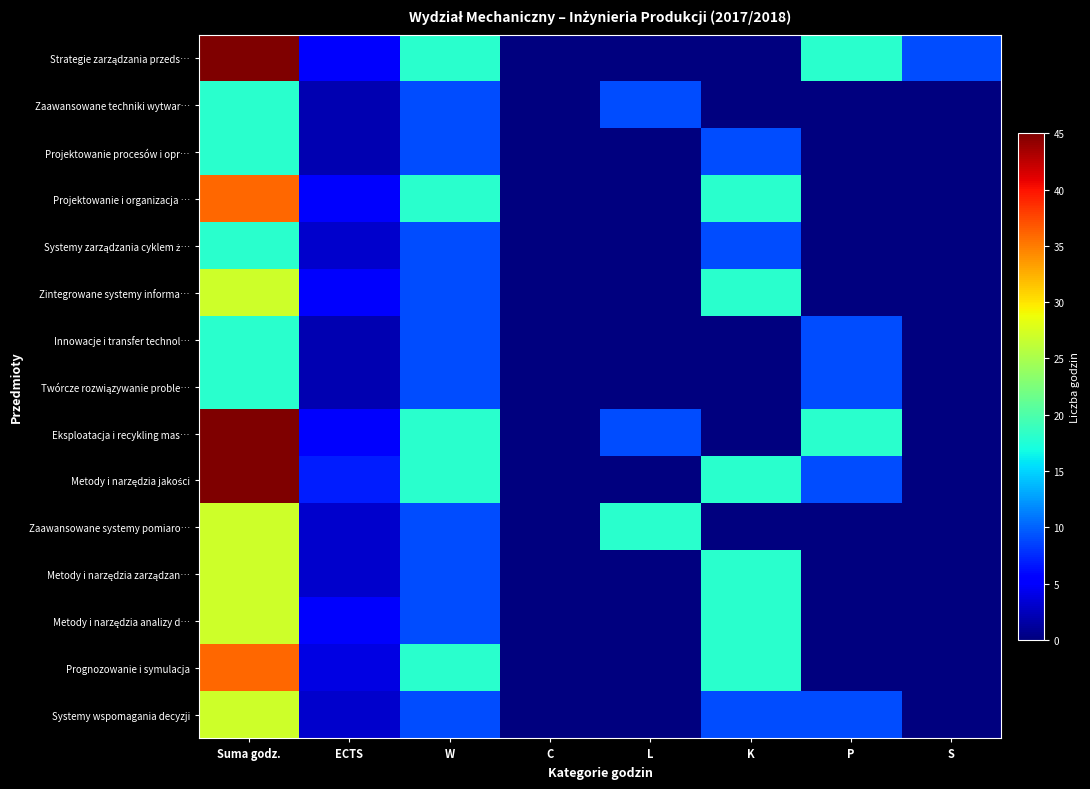

What is the maximum value shown in the chart?

45